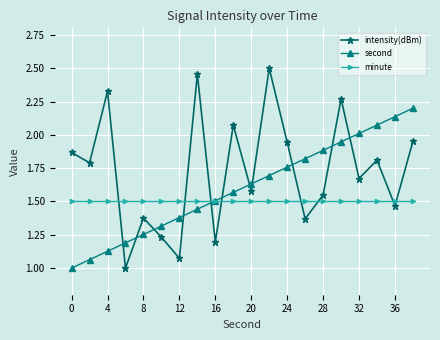

Which series has the largest range (max minus min)?

intensity(dBm)